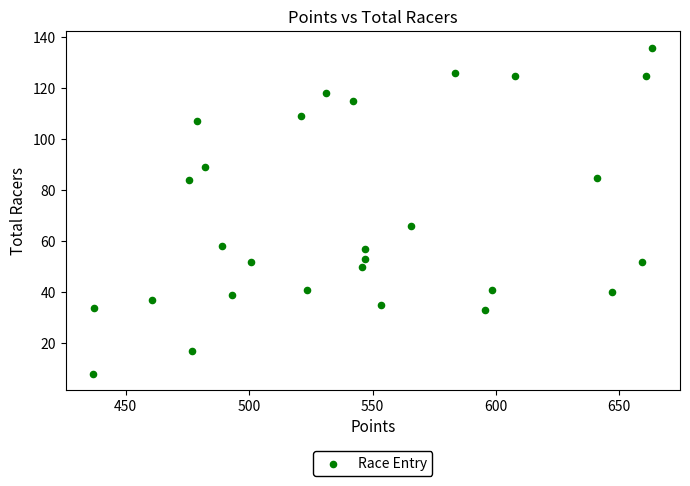

What is the range of Y values (max minus min)?

128